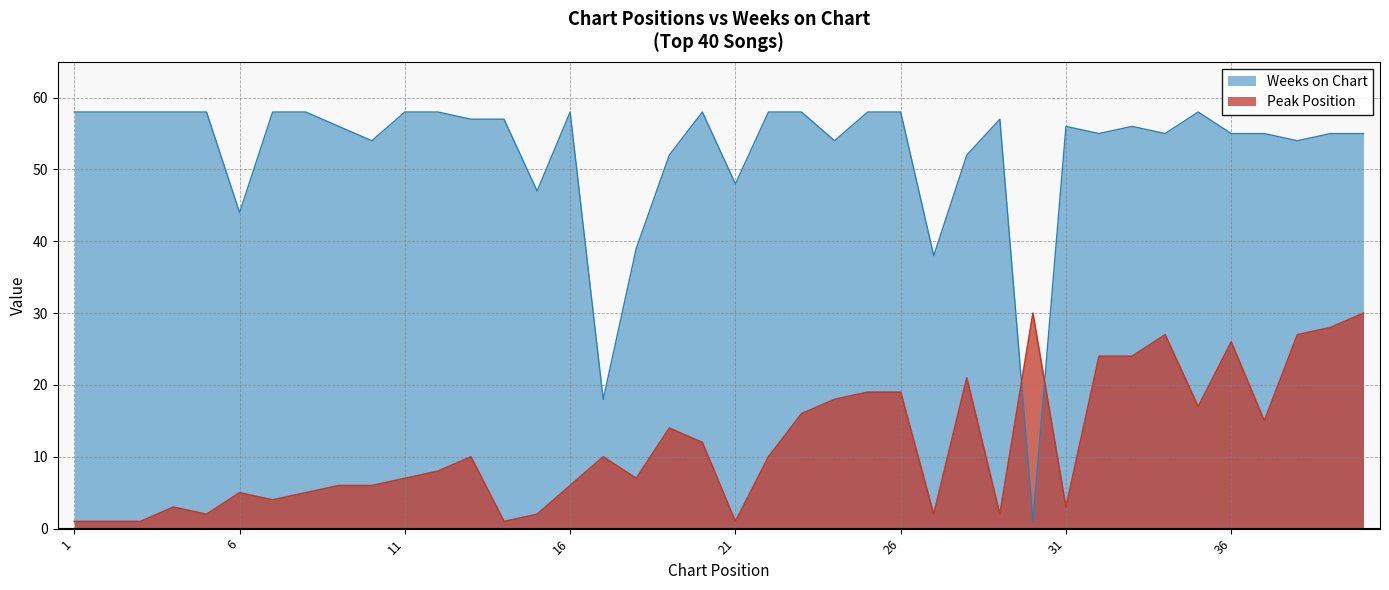

Reading left to right, list all the values displayed in this chart.

Peak Position: 1=1	2=1	3=1	4=3	5=2	6=5	7=4	8=5	9=6	10=6	11=7	12=8	13=10	14=1	15=2	16=6	17=10	18=7	19=14	20=12	21=1	22=10	23=16	24=18	25=19	26=19	27=2	28=21	29=2	30=30	31=3	32=24	33=24	34=27	35=17	36=26	37=15	38=27	39=28	40=30
Weeks on Chart: 1=58	2=58	3=58	4=58	5=58	6=44	7=58	8=58	9=56	10=54	11=58	12=58	13=57	14=57	15=47	16=58	17=18	18=39	19=52	20=58	21=48	22=58	23=58	24=54	25=58	26=58	27=38	28=52	29=57	30=1	31=56	32=55	33=56	34=55	35=58	36=55	37=55	38=54	39=55	40=55